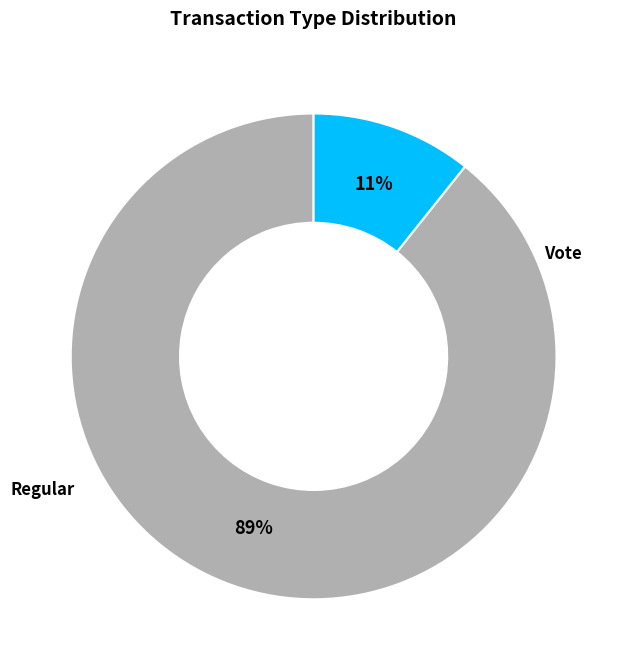

Is it true that Regular is 99% of the pie?

False